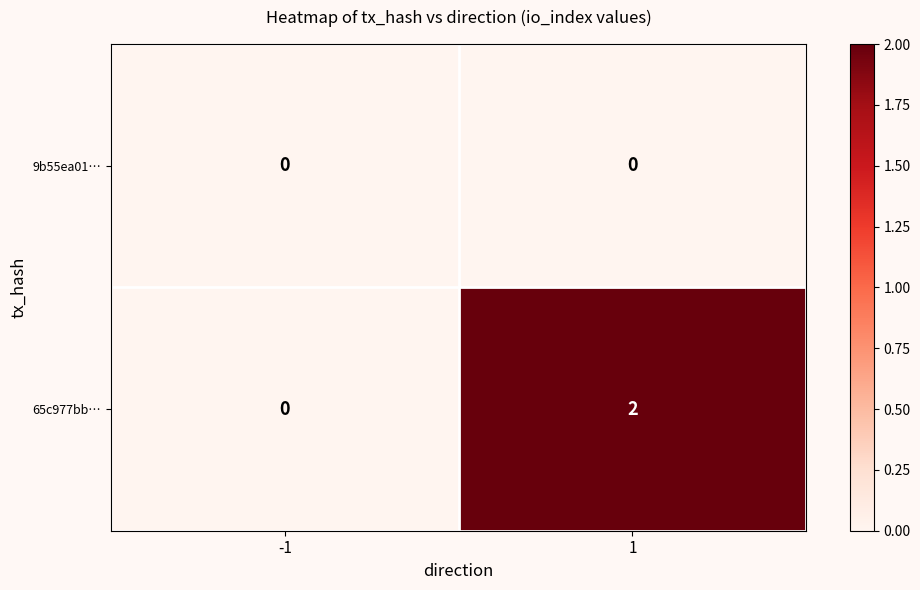

At which category is the sum across all series the highest?

1